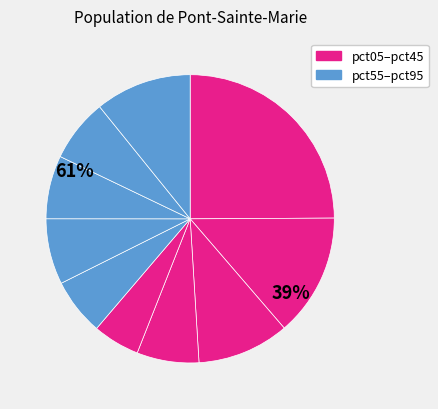

Rank the categories by value from lowest to highest.

pct45, pct55, pct35, pct85, pct75, pct65, pct25, pct95, pct15, pct05